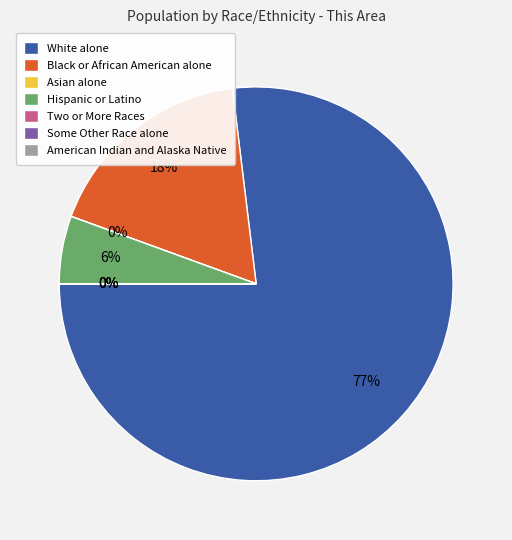

To the nearest percent, what is the average slice percentage?

14%